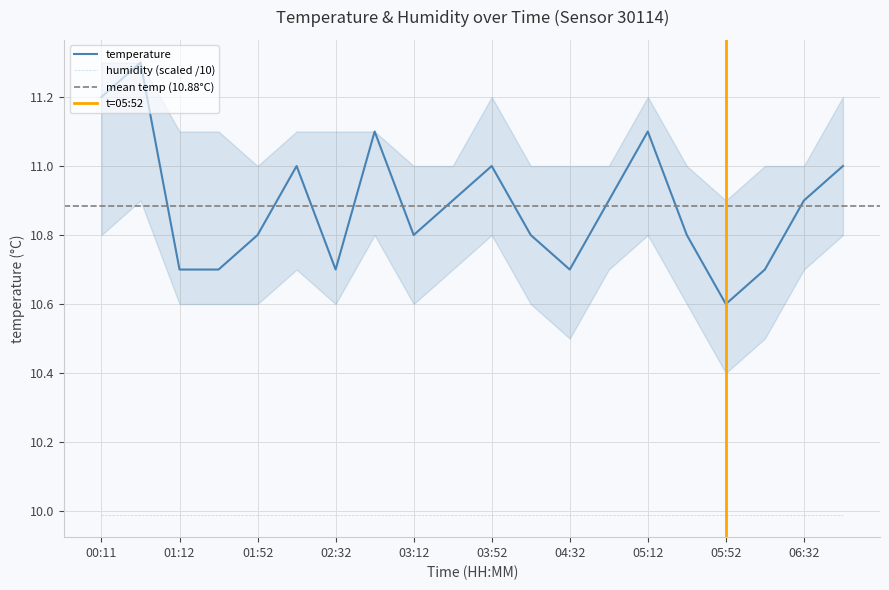

List the labels in order of value, smallest first.

05:52, 01:12, 01:32, 02:32, 04:32, 06:12, 01:52, 03:12, 04:12, 05:32, 03:32, 04:52, 06:32, 02:12, 03:52, 06:52, 02:52, 05:12, 00:11, 00:51